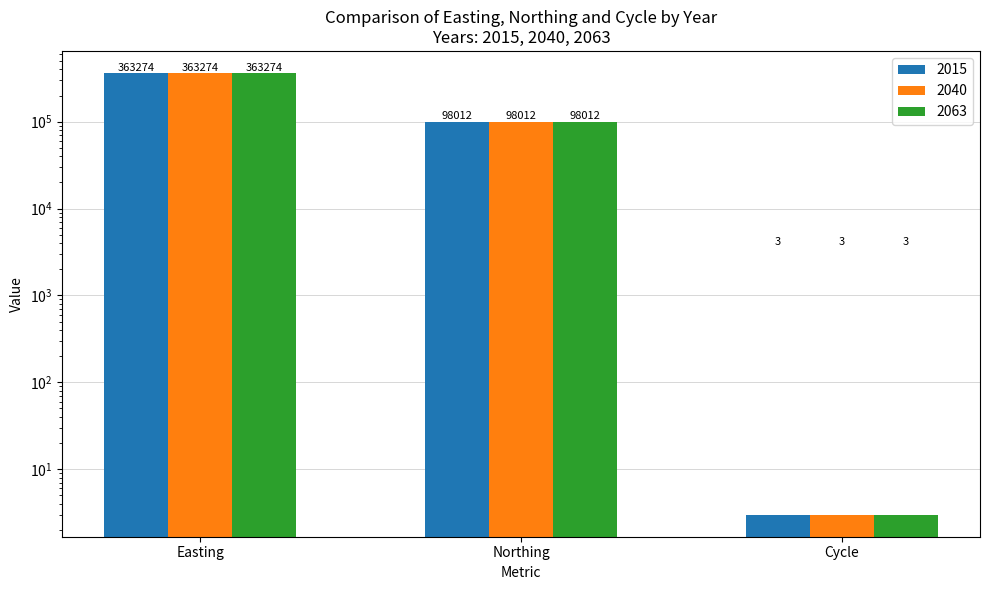

List the series in order of their peak value, highest first.

2015, 2040, 2063